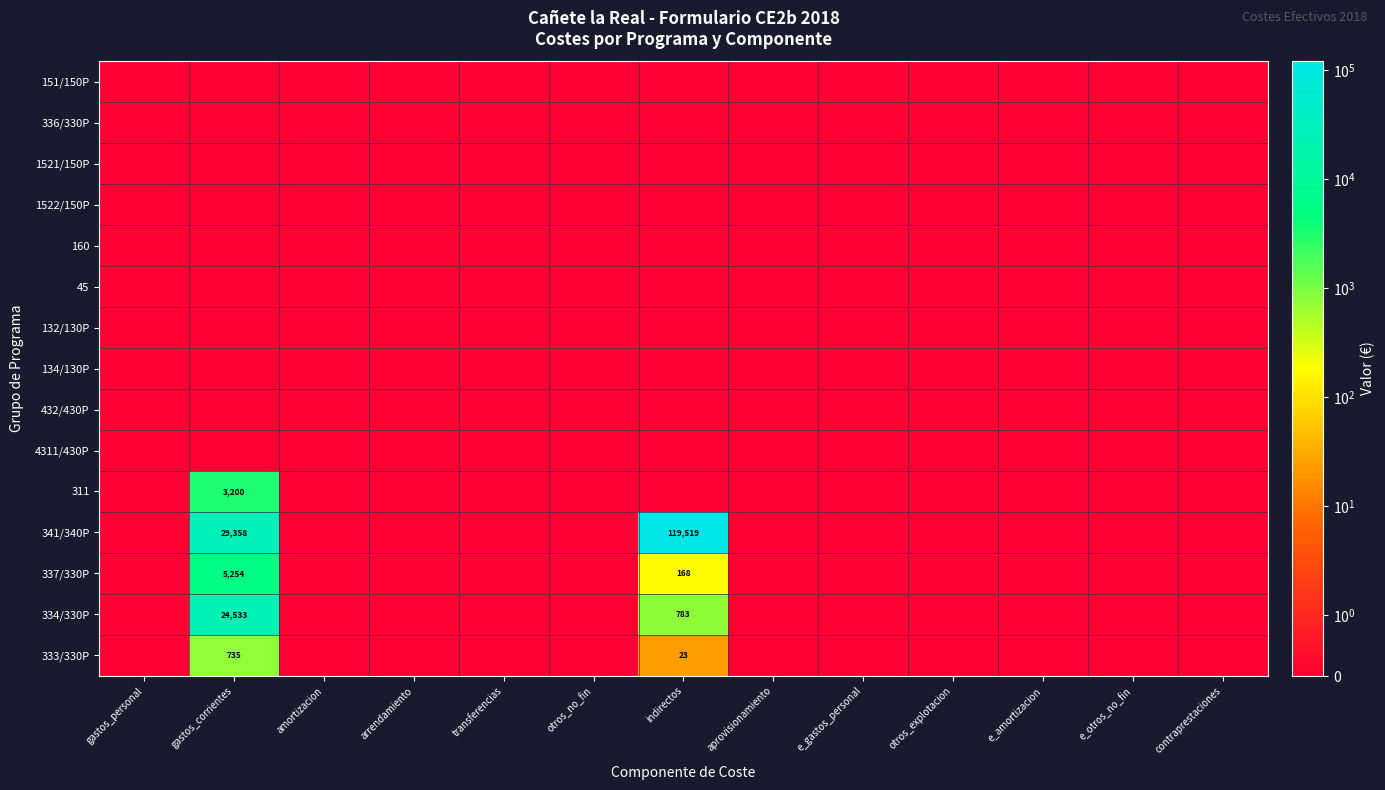

True or false: 341/340P has a value of 119519 at indirectos.

True